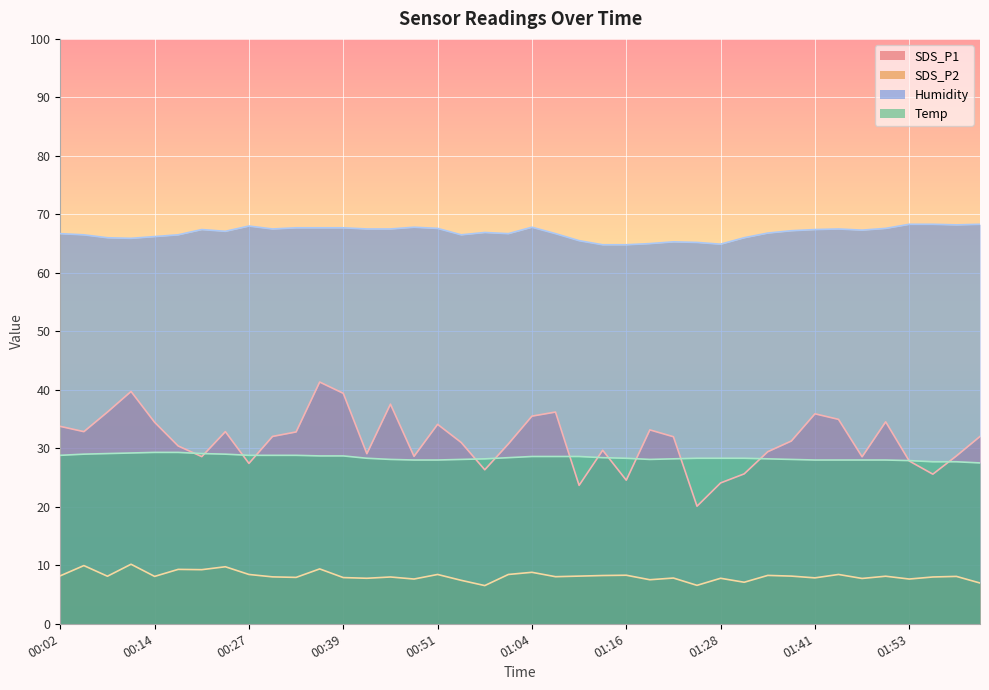

What is the difference between the SDS_P1 values at 01:56 and 01:16?

1.0